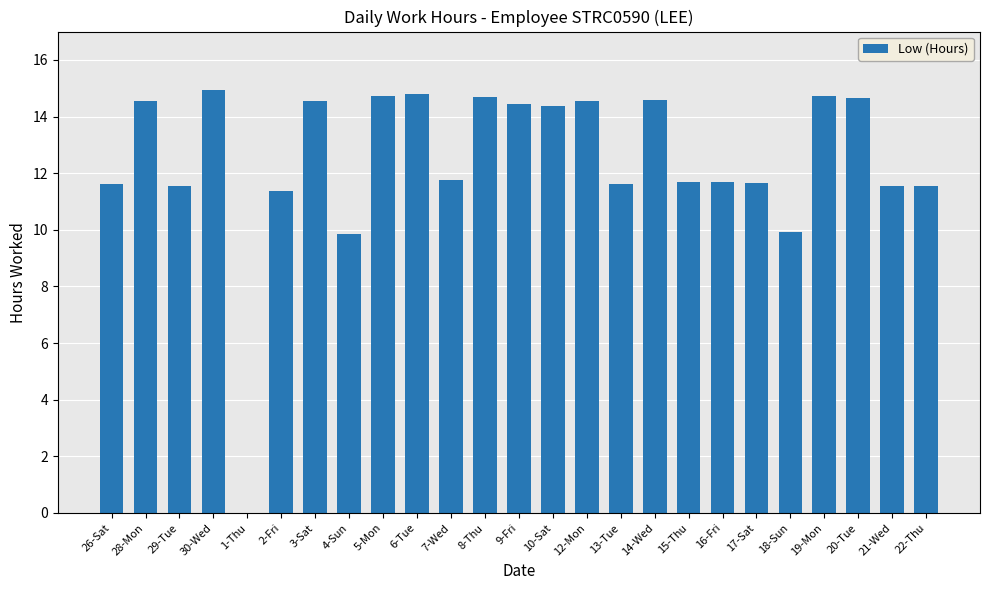

What is the change in value from 6-Tue to 13-Tue?

-3.2